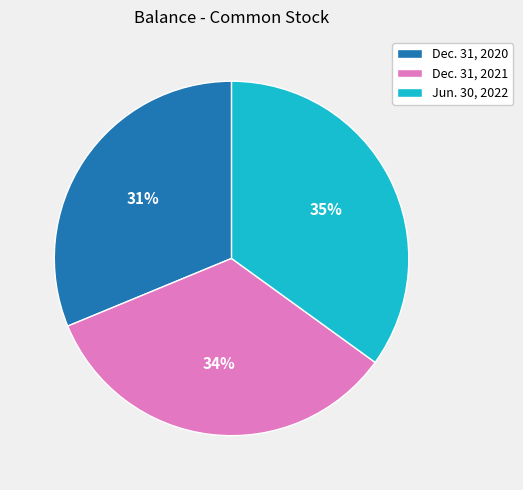

To the nearest percent, what is the combined percentage of Jun. 30, 2022 and Dec. 31, 2021?

69%